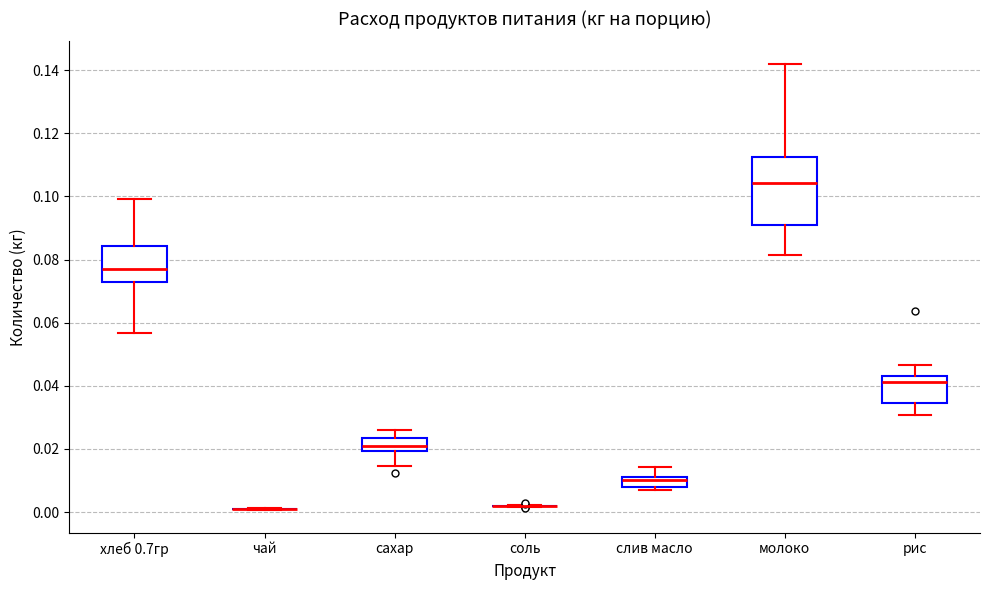

Comparing the boxes themselves (not the whiskers), which one is the tallest?

молоко